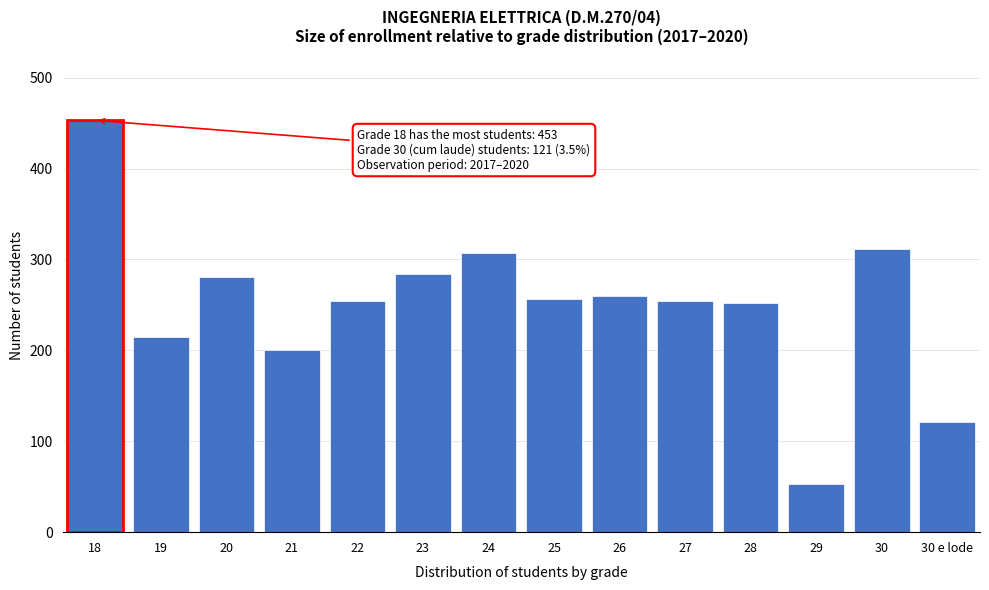

What is the sum of all values?

3502